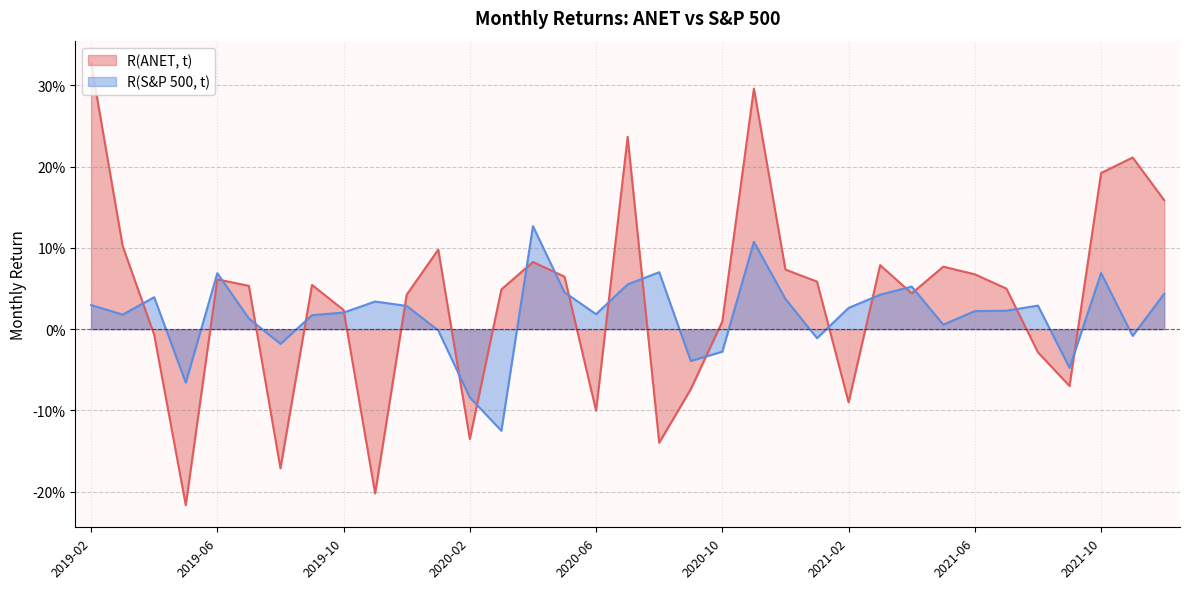

True or false: R(S&P 500, t) has more than 1 interior local peaks.

True